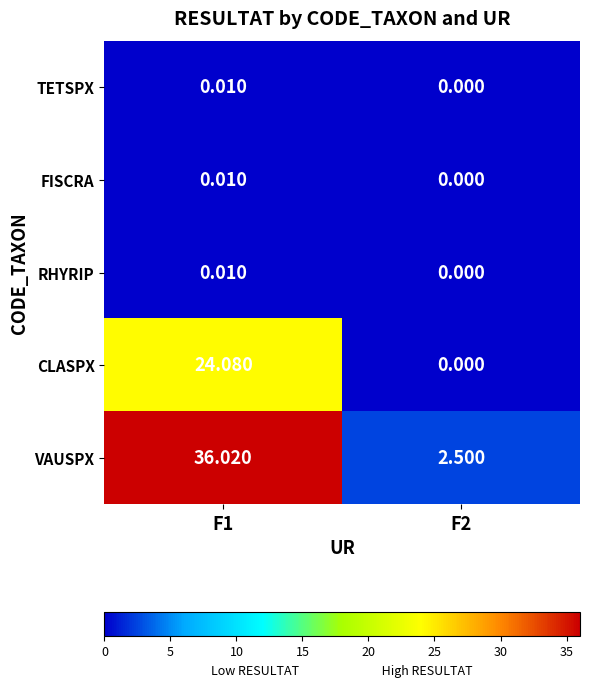

Which series has the largest total across all categories?

VAUSPX